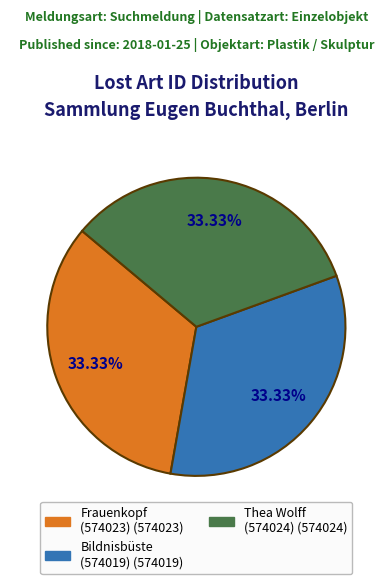

Is there a majority slice in this chart?

No